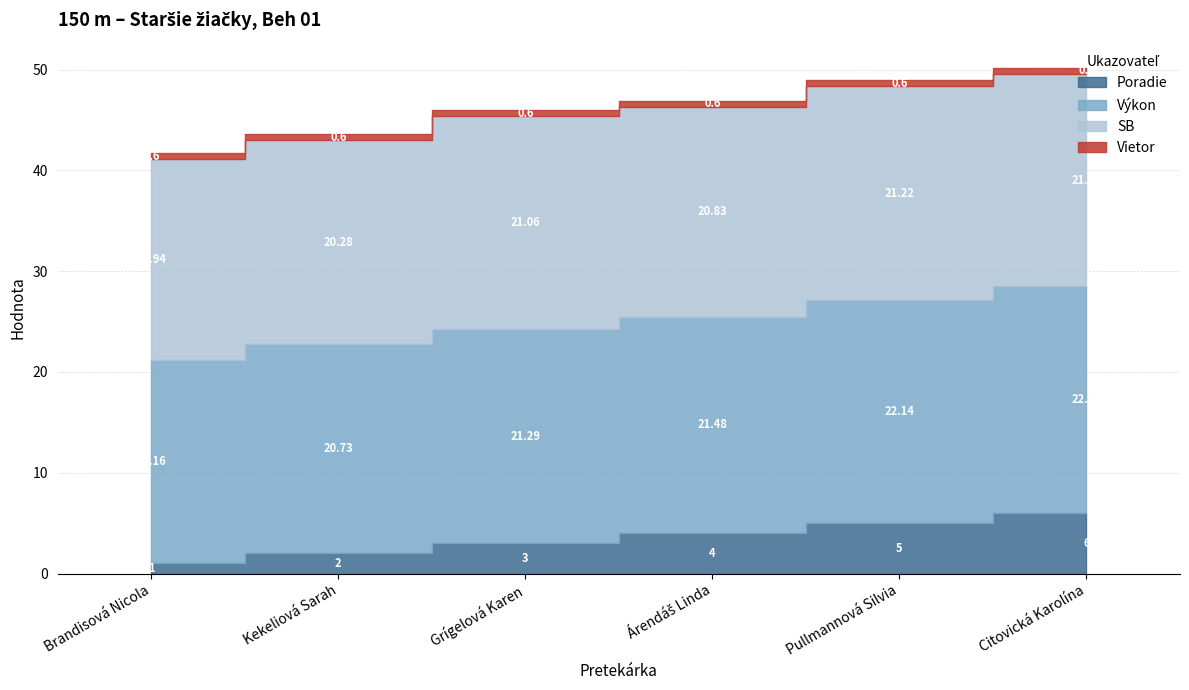

What is the approximate value of Výkon at Kekeliová Sarah?

20.7